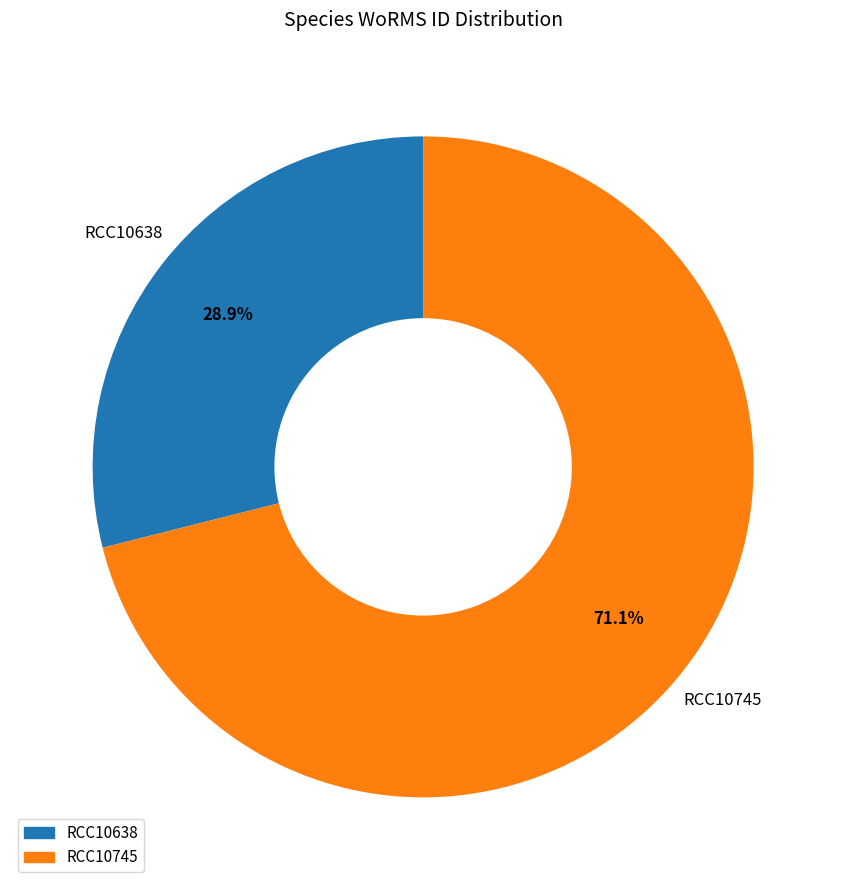

Is RCC10638 the majority of the pie?

No